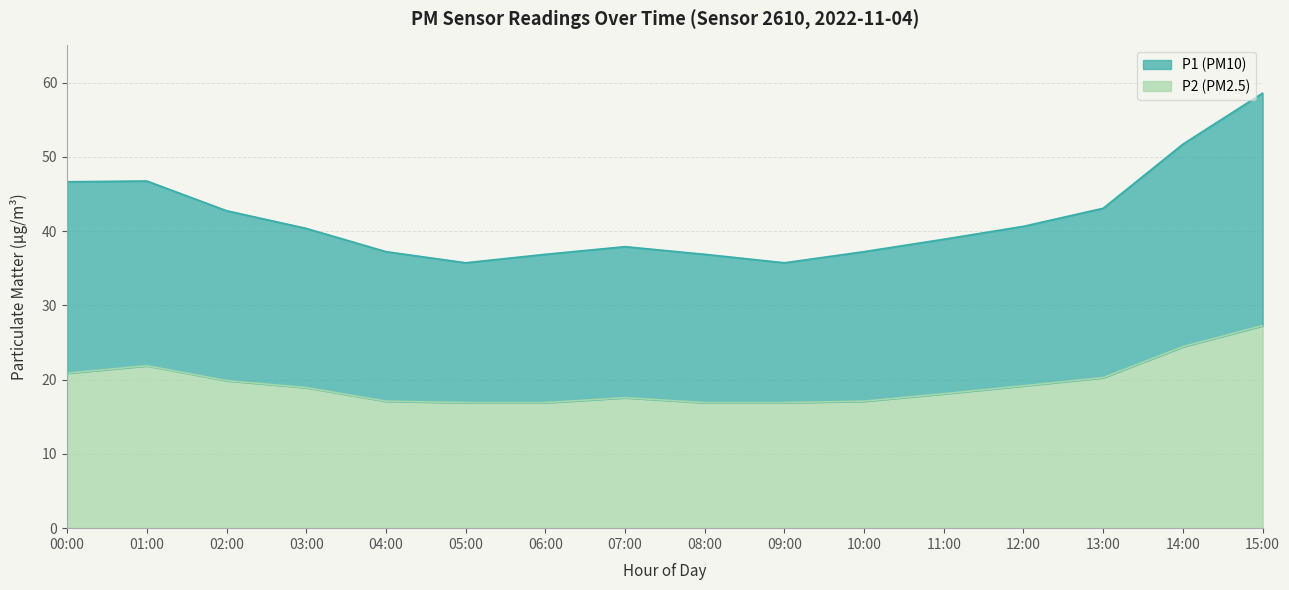

Rank the series at 01:00 from lowest to highest value.

P2, P1